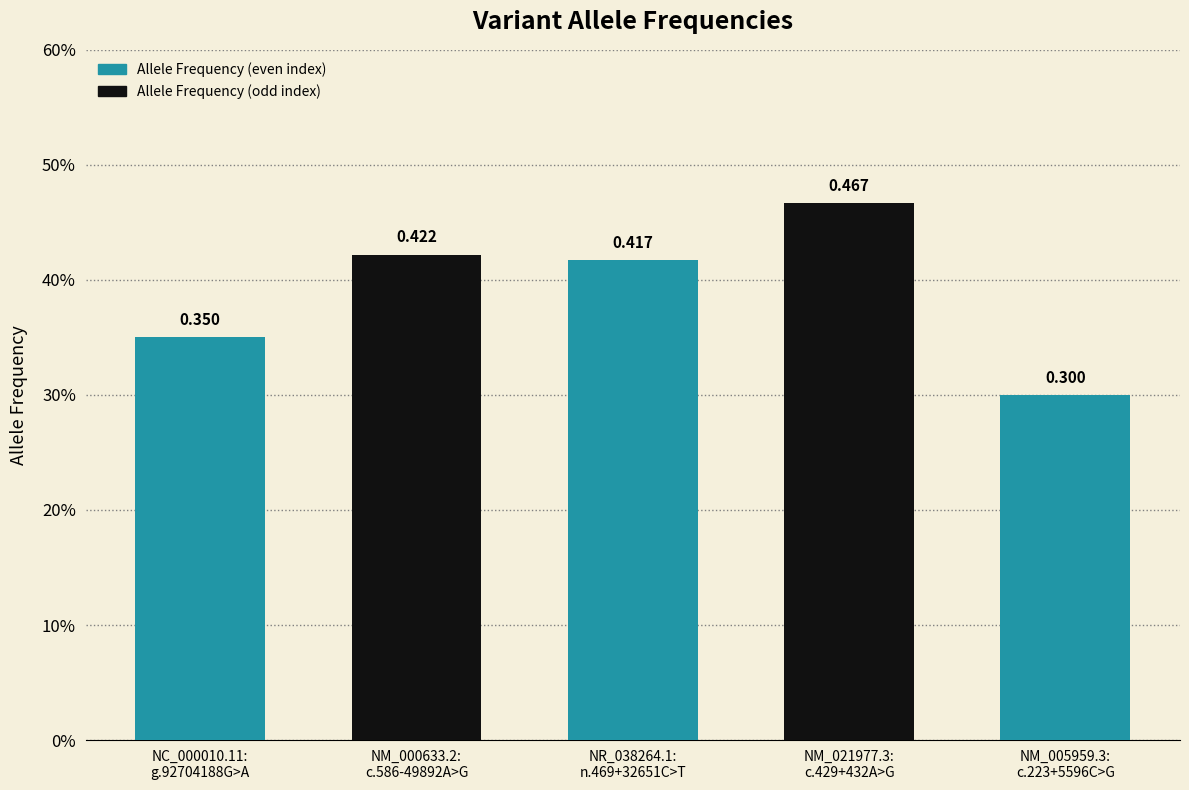

Does the chart contain any negative values?

No